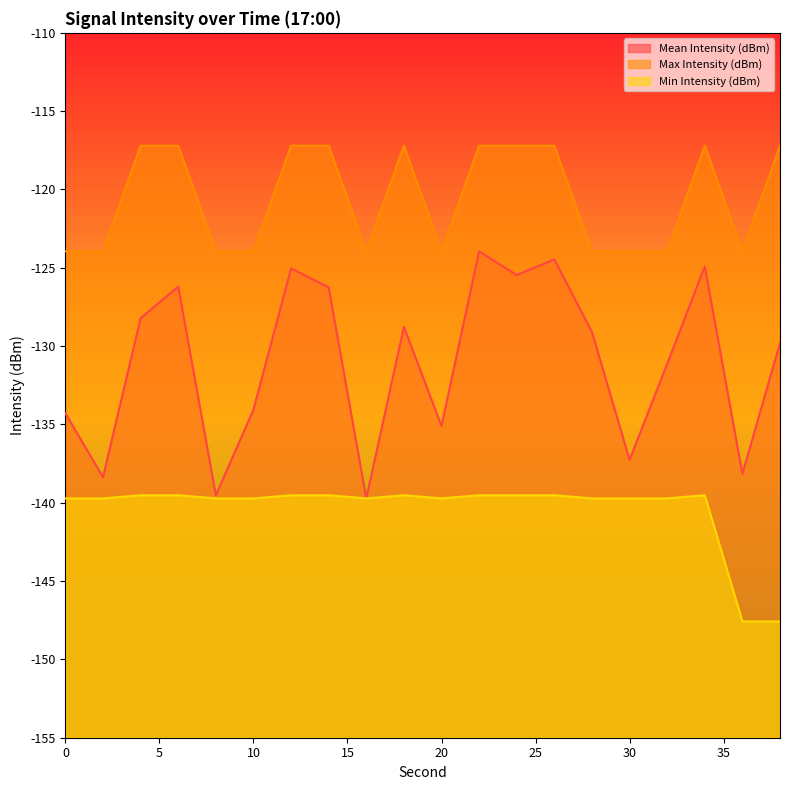

Which series has the largest total across all categories?

Max Intensity (dBm)